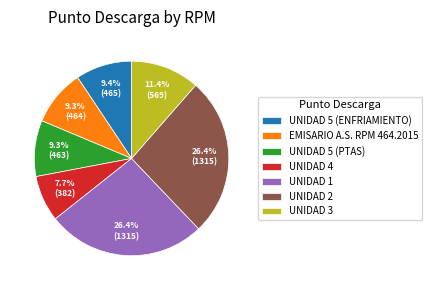

What is the ratio of the value at UNIDAD 3 to the value at UNIDAD 5 (ENFRIAMIENTO)?

1.2